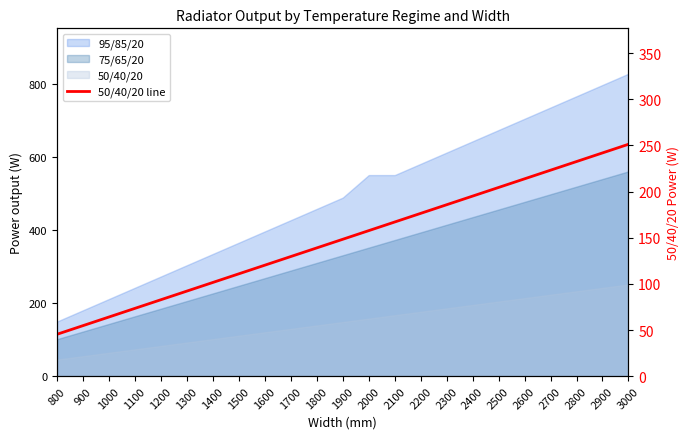

What is the value of the 7th point from the left?

101.5